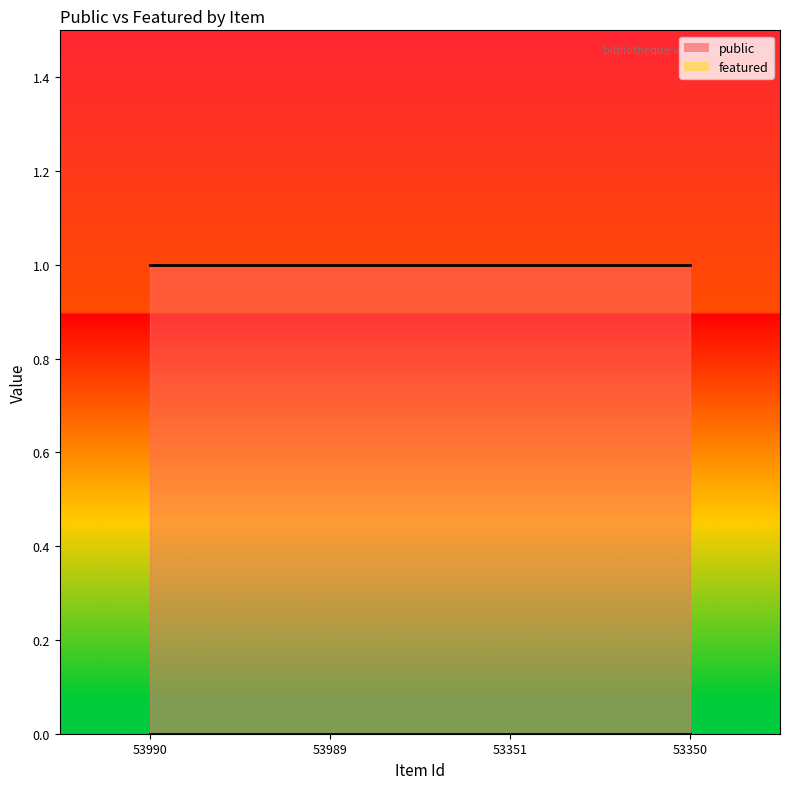

How many data points does each series have?

4